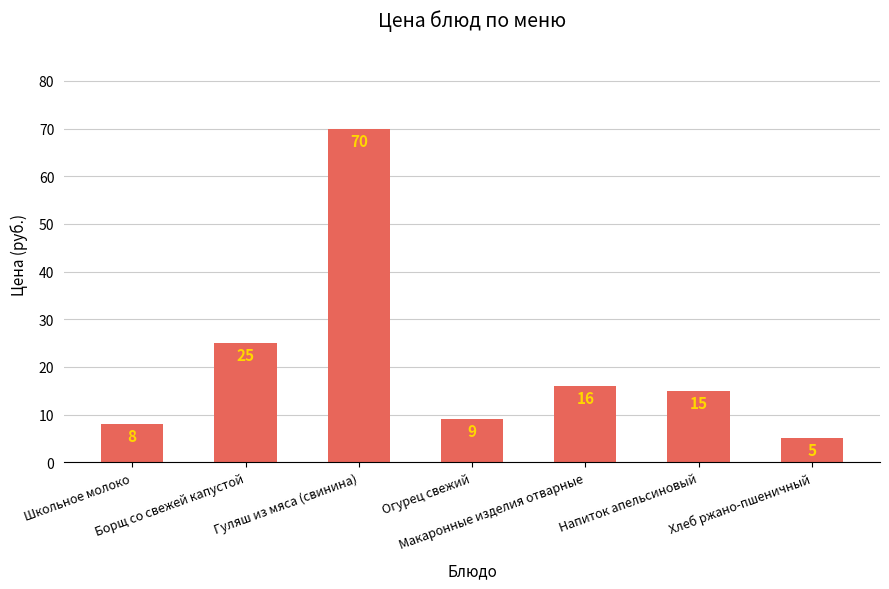

What is the label of the 4th bar from the right?

Огурец свежий